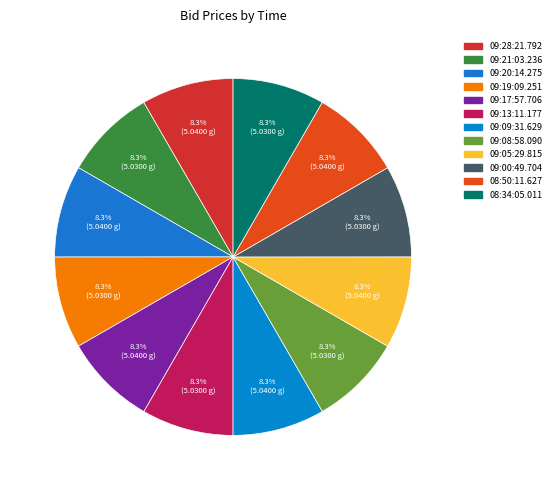

How many slices are in this pie chart?

12